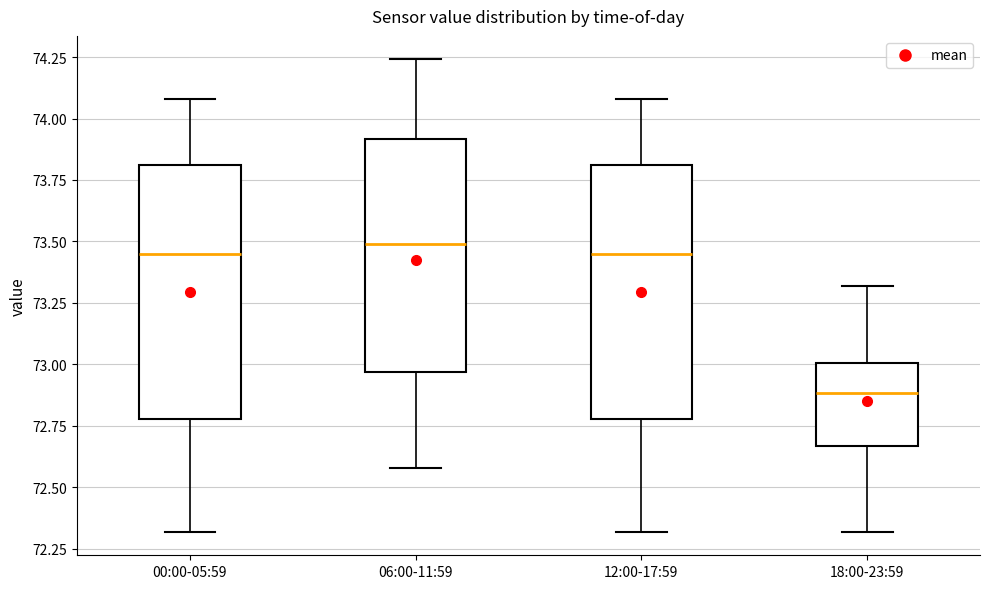

Reading left to right, transcribe this box plot: for each box, give where its median line is, the range the box spans, and where its two whiskers end, as read against the y-axis. The values are not printed on the chart, so give them approximately, as read against the axis.

00:00-05:59: median 73.45, box 72.80 to 73.80, whiskers 72.30 to 74.10
06:00-11:59: median 73.50, box 72.95 to 73.90, whiskers 72.60 to 74.25
12:00-17:59: median 73.45, box 72.80 to 73.80, whiskers 72.30 to 74.10
18:00-23:59: median 72.90, box 72.65 to 73.00, whiskers 72.30 to 73.30